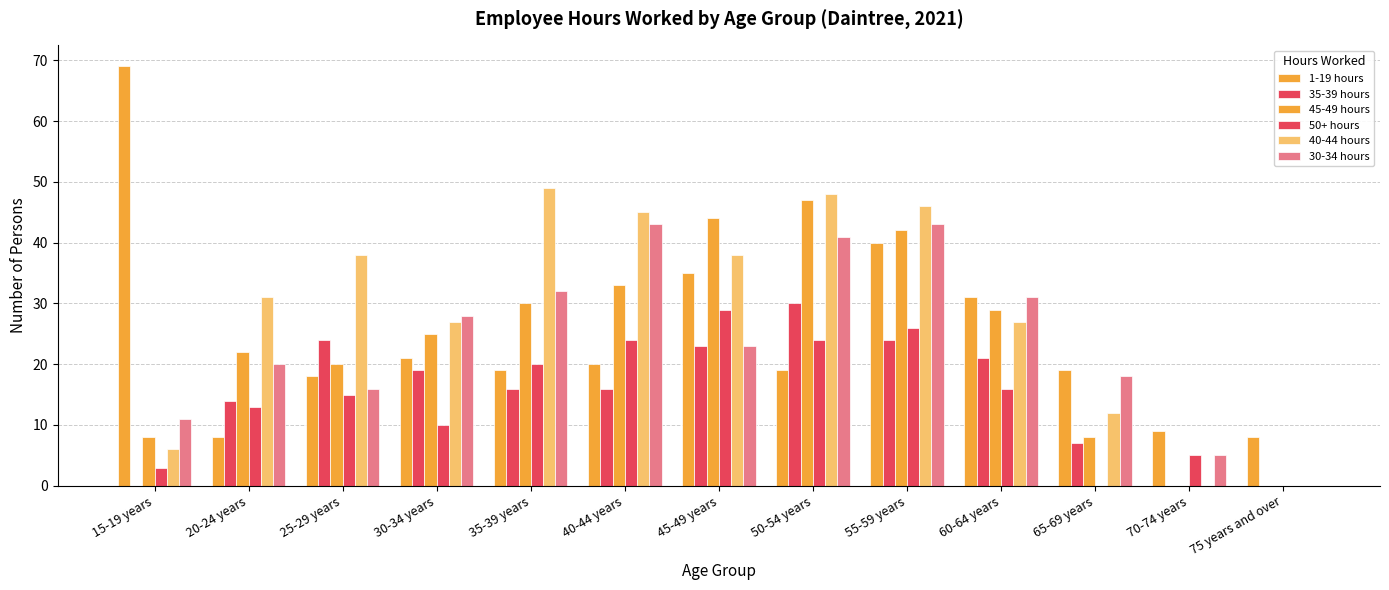

What is the total value across all series at 60-64 years?

155